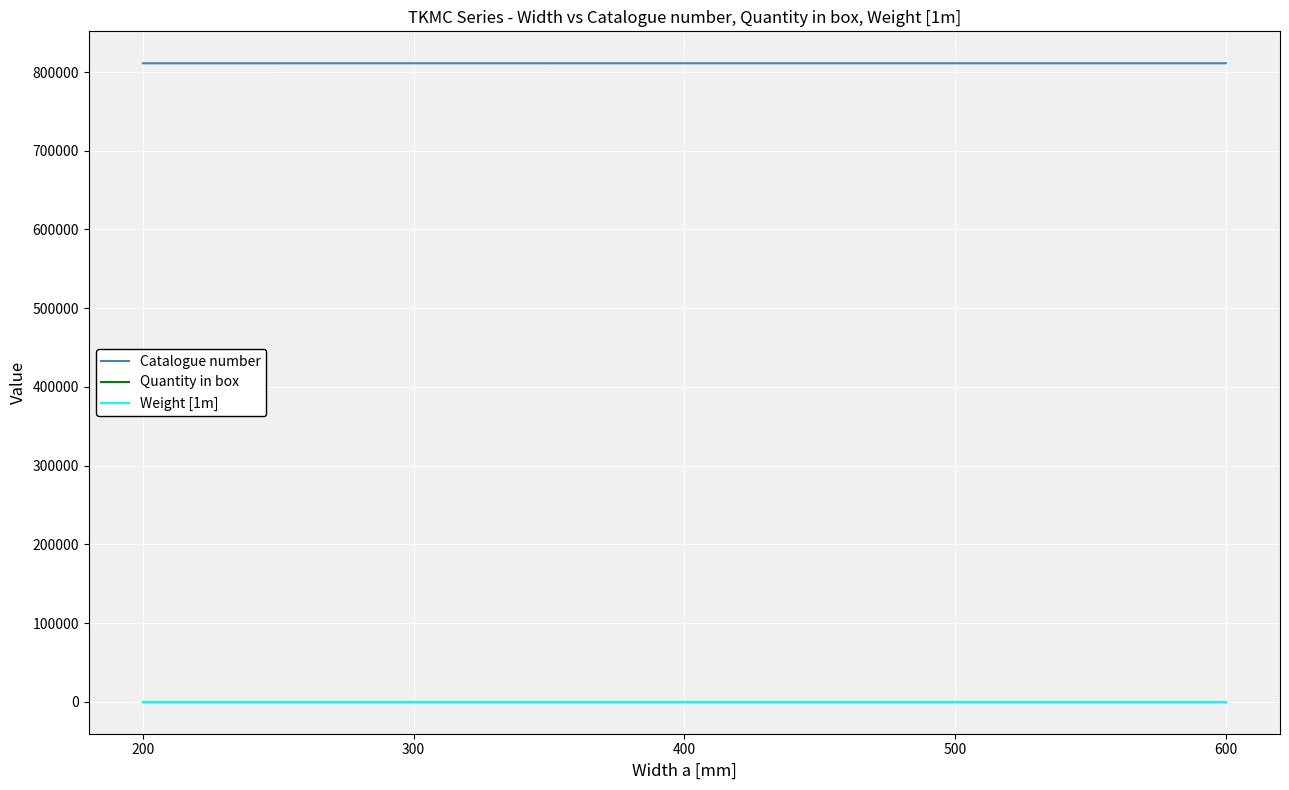

What is the total value across all series at 600?

811162